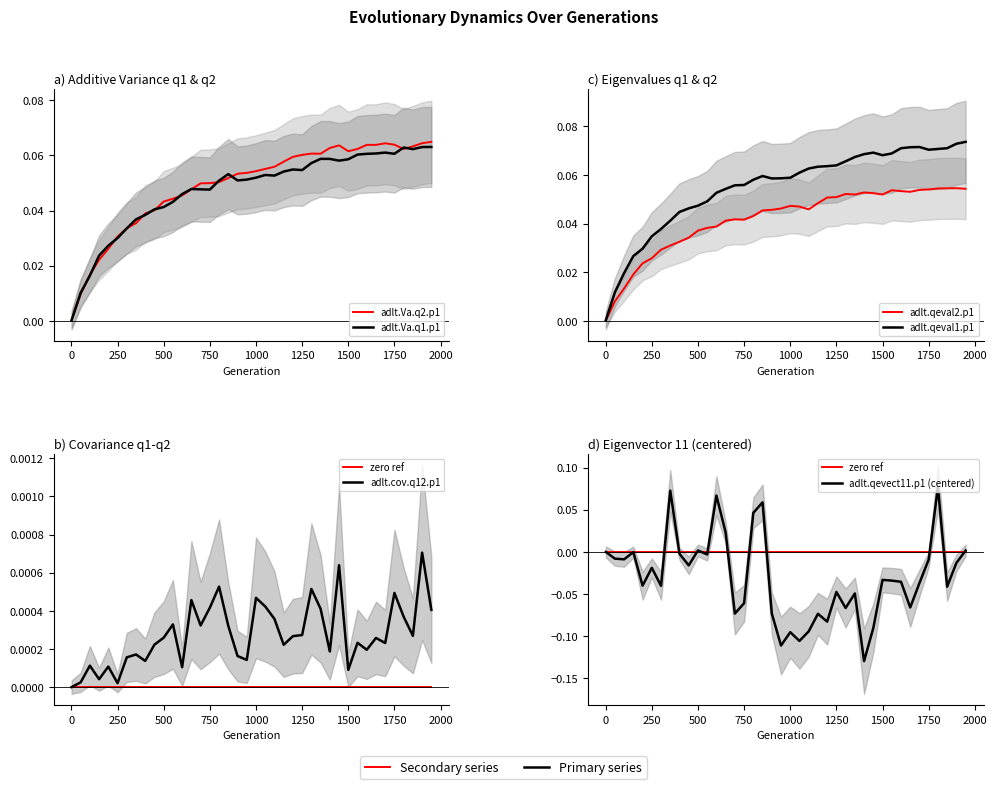

Rank the categories by adlt.qevect11.p1 value from lowest to highest.

1400, 950, 1050, 1000, 1100, 1450, 1200, 1150, 700, 900, 1300, 1650, 750, 1350, 1250, 1850, 300, 200, 1700, 1600, 1550, 1500, 250, 450, 1900, 1750, 100, 50, 550, 400, 150, 1, 1950, 500, 650, 800, 850, 600, 350, 1800